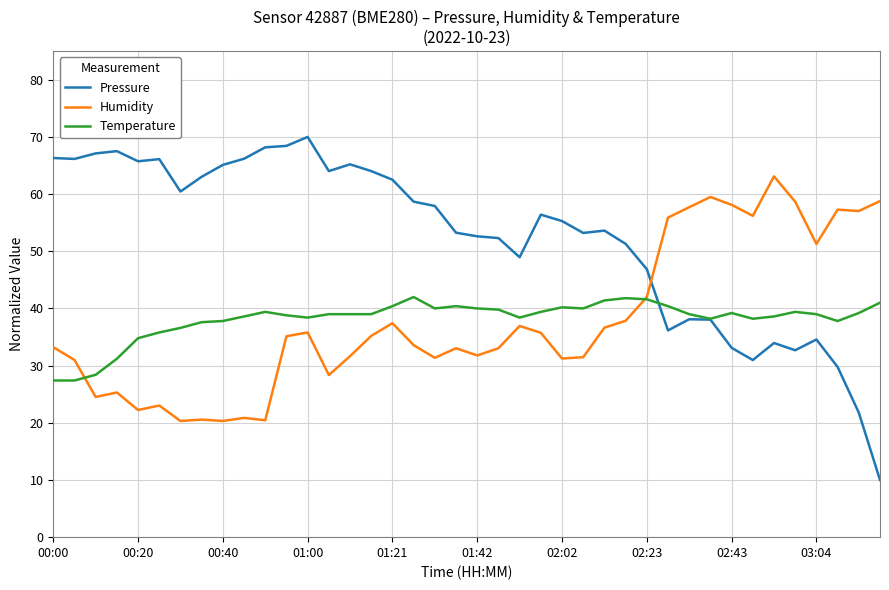

True or false: Pressure and Temperature intersect in this chart.

True